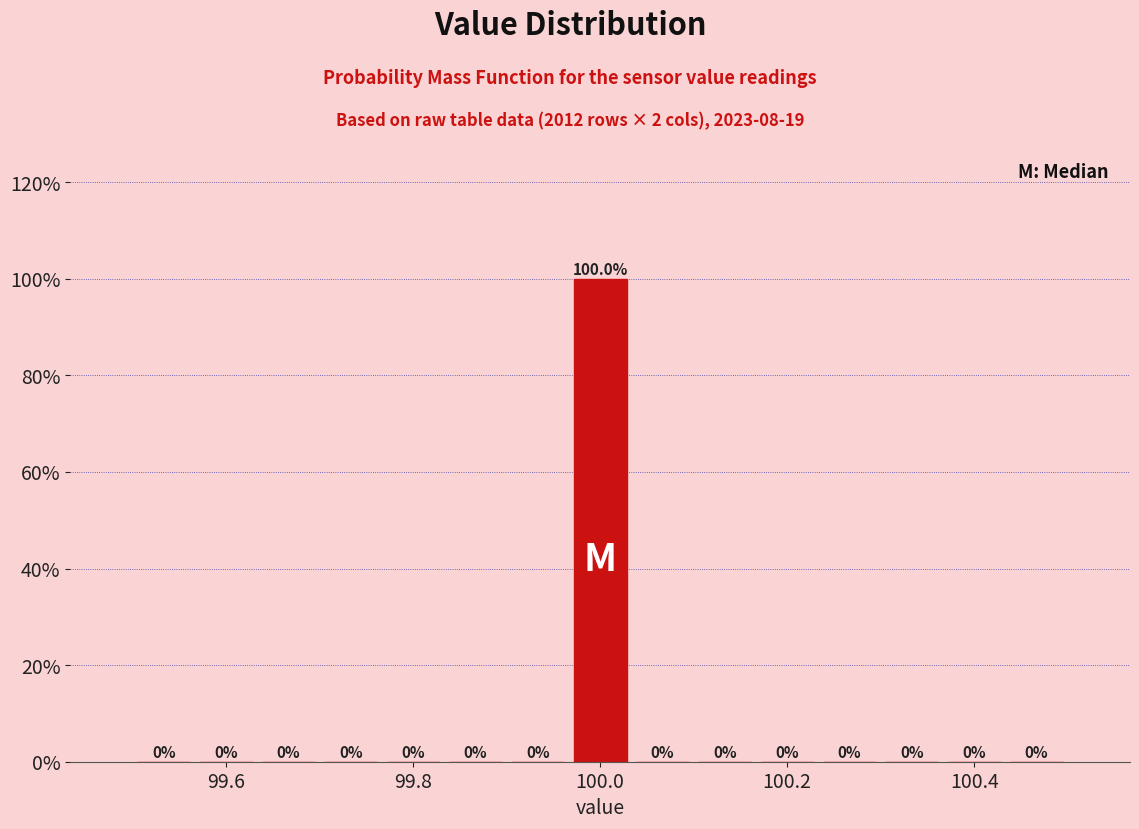

Around what value on the x-axis is the tallest bar? Give the approximate position of its centre, as read against the axis.

100.00